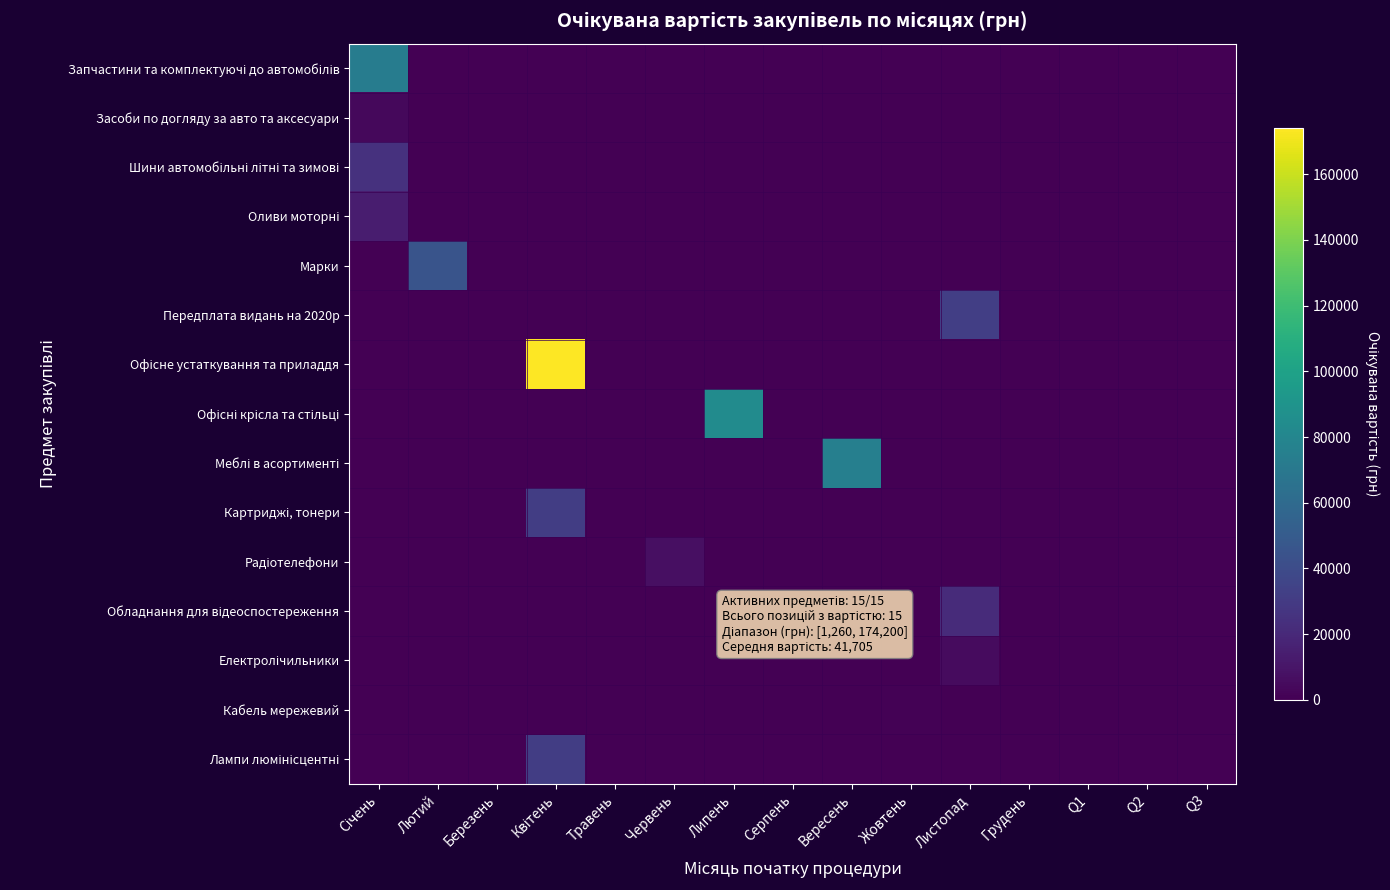

How many categories are shown in the chart?

15